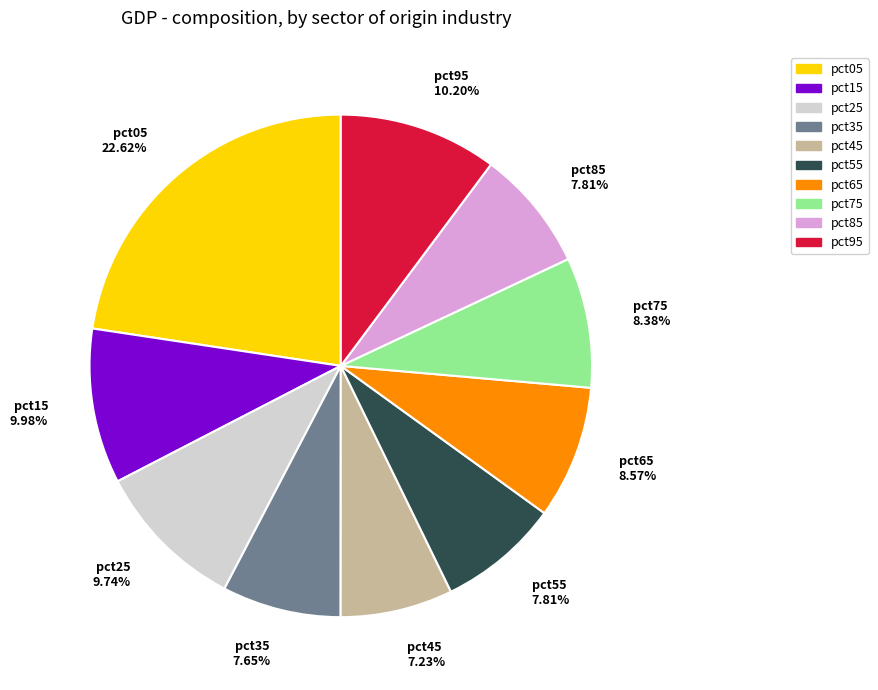

What percentage do pct85 and pct45 together represent?

15.0%